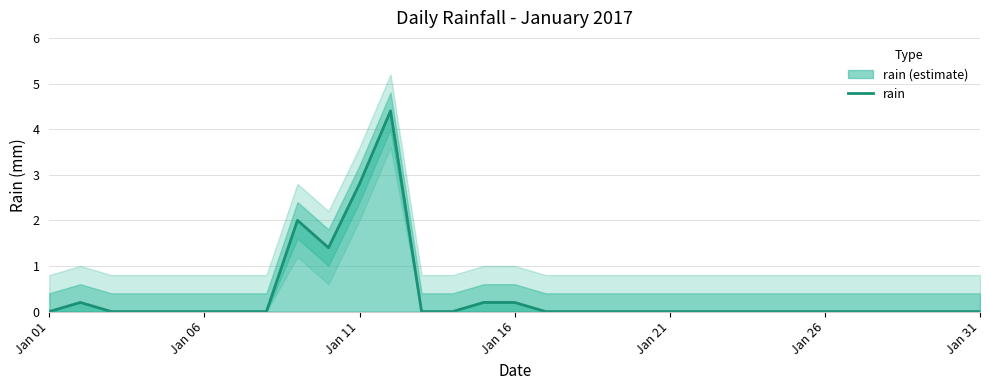

How many points are lower than both their immediate neighbors (excluding endpoints)?

1